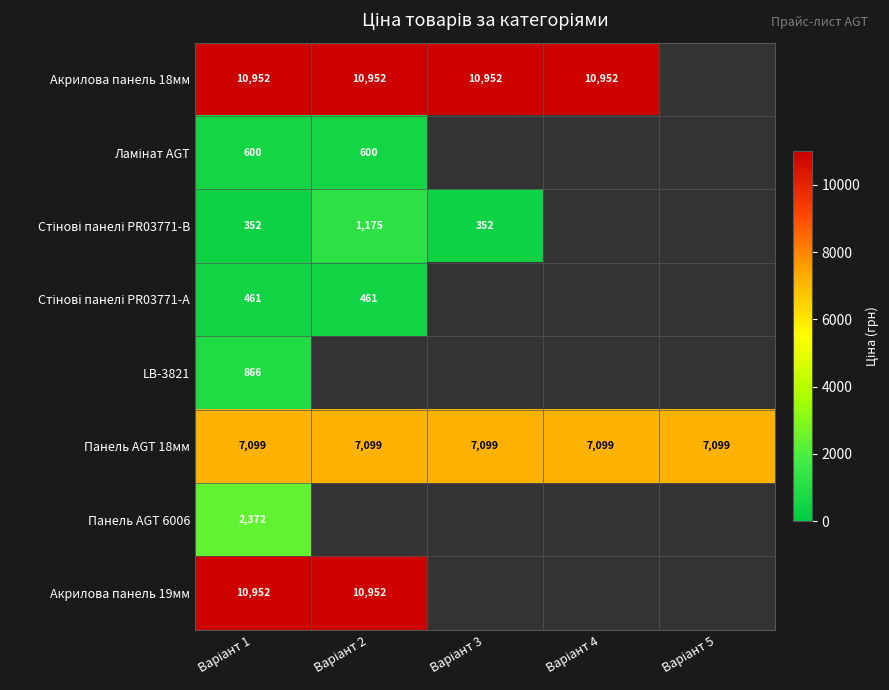

What is the total value across all series at Варіант 1?

33654.0